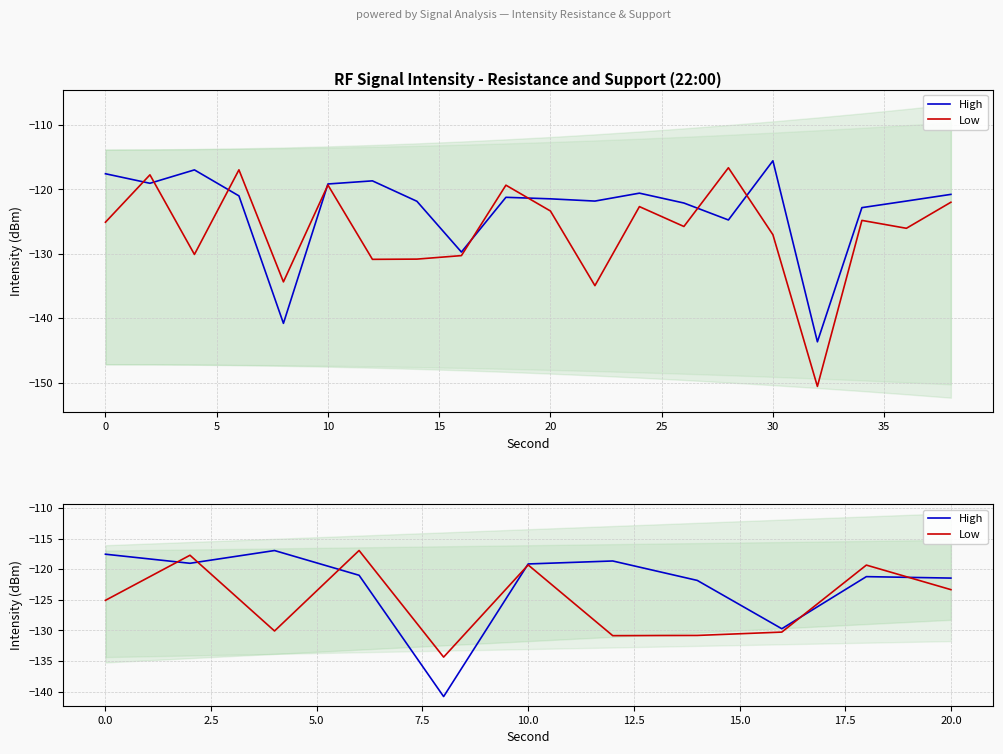

What is the sum of all Low values?

-1378.2